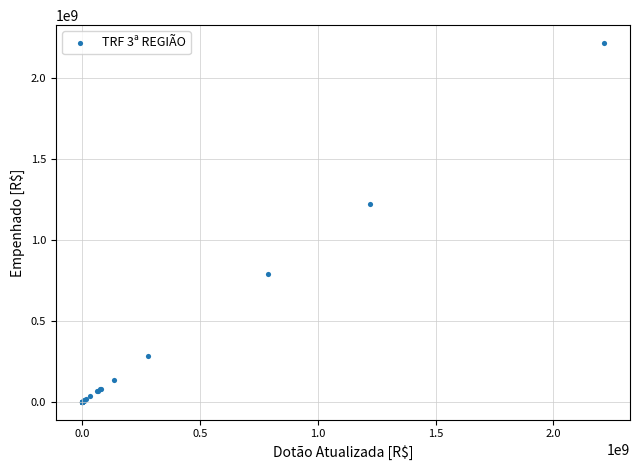

What Y value in the scatter plot is closest to 1106355854?

1221703741.5